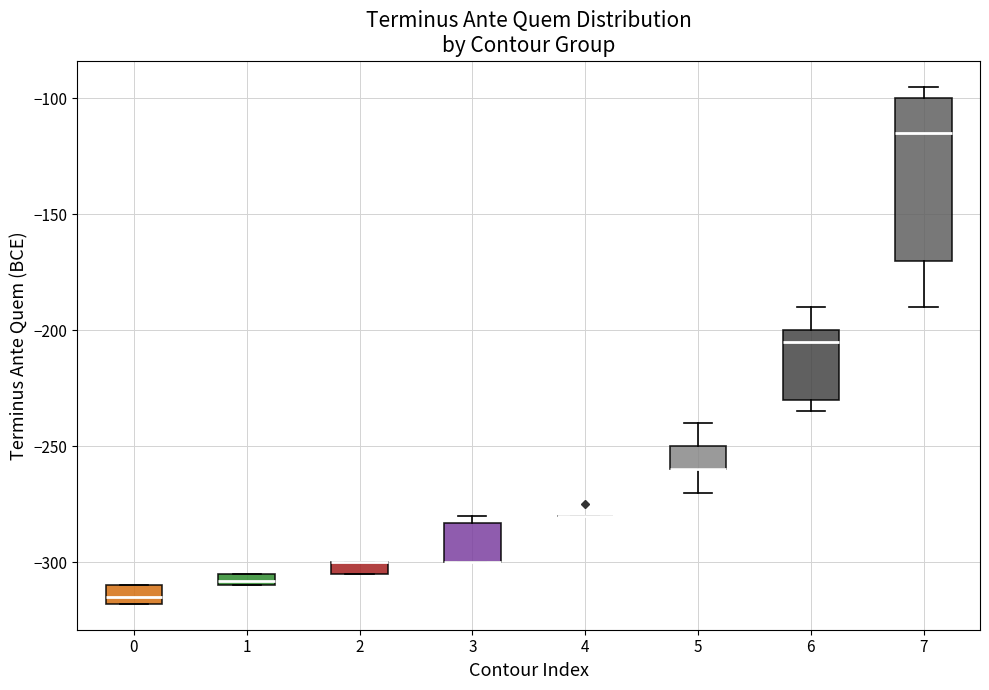

Comparing the boxes themselves (not the whiskers), which one is the tallest?

7